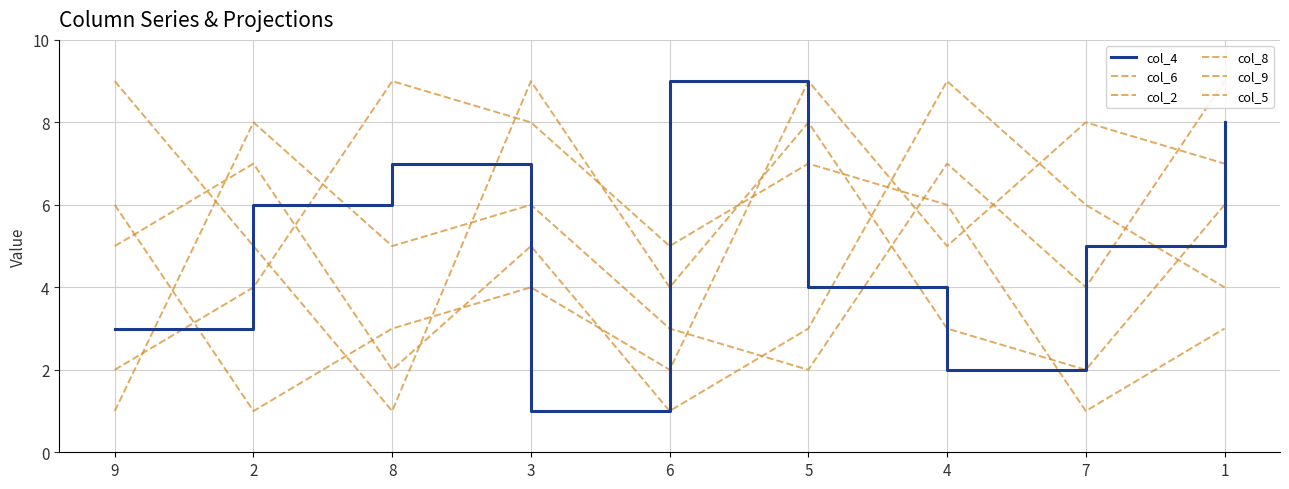

What is the difference between the highest and lowest values at 6?

8